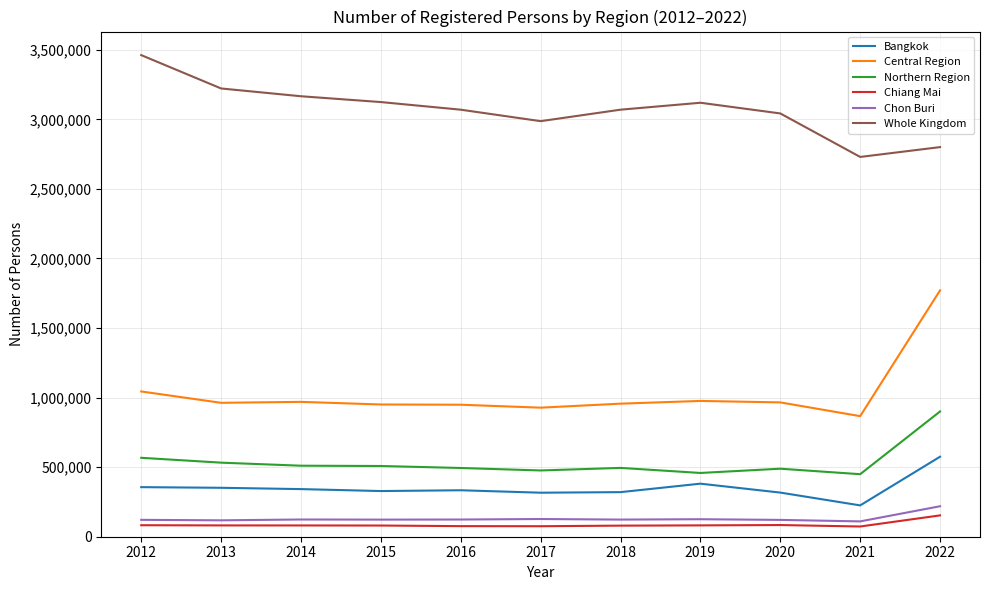

What is the difference between the highest and lowest values at 2017?

2911578